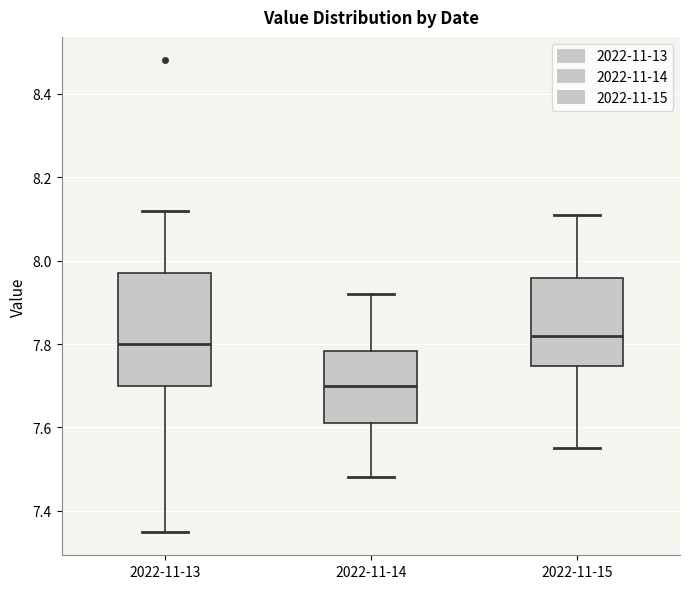

Comparing the boxes themselves (not the whiskers), which one is the tallest?

2022-11-13